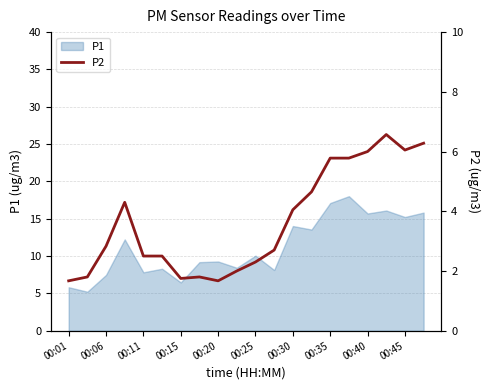

Count the number of values greater than 2.

14